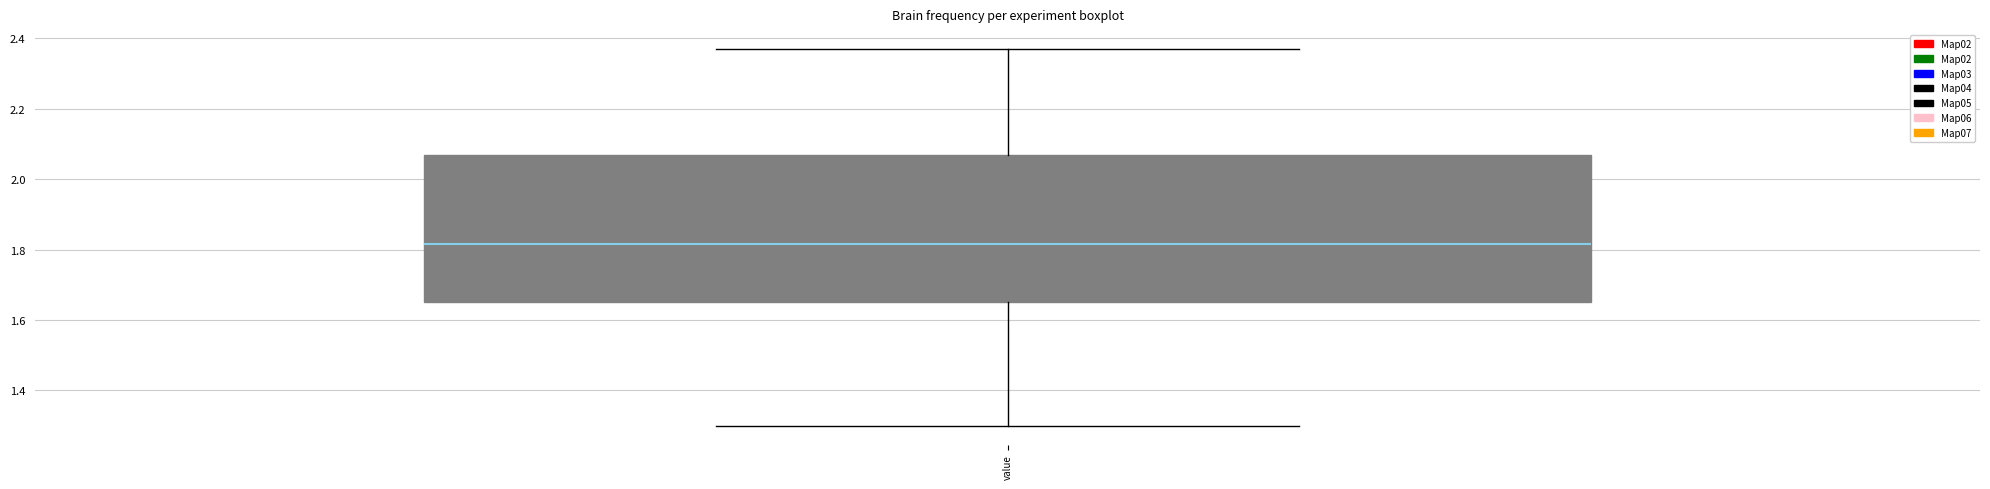

Transcribe this box plot: give where the median line is, the range the box spans, and where the two whiskers end, as read against the y-axis. The values are not printed on the chart, so give them approximately, as read against the axis.

median 1.82, box 1.66 to 2.08, whiskers 1.30 to 2.38